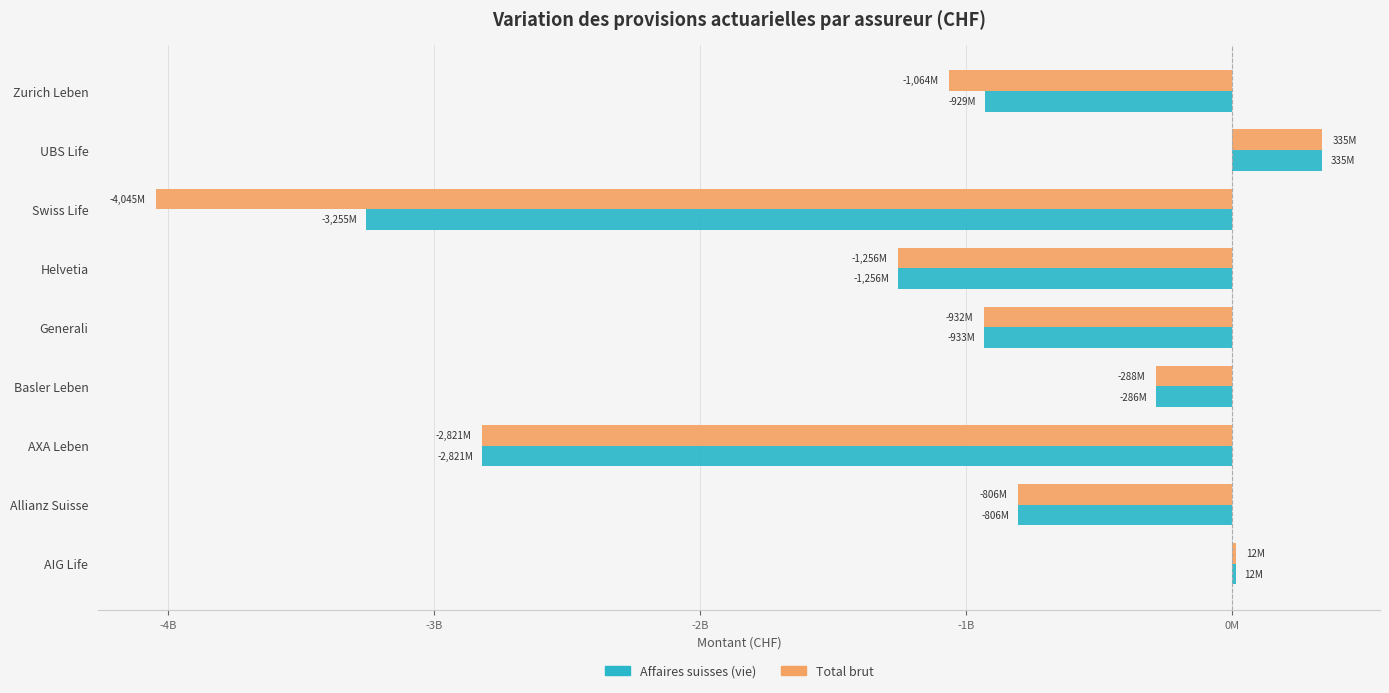

Reading right to left, extract all data points from this chart.

Affaires suisses (vie): -929950790	335957606	-3255964375	-1256247057	-933202326	-286196603	-2821688433	-806638124	12031809
Total brut: -1064989957	335957606	-4045152113	-1256088725	-932196684	-288278196	-2821688433	-806638124	12999874